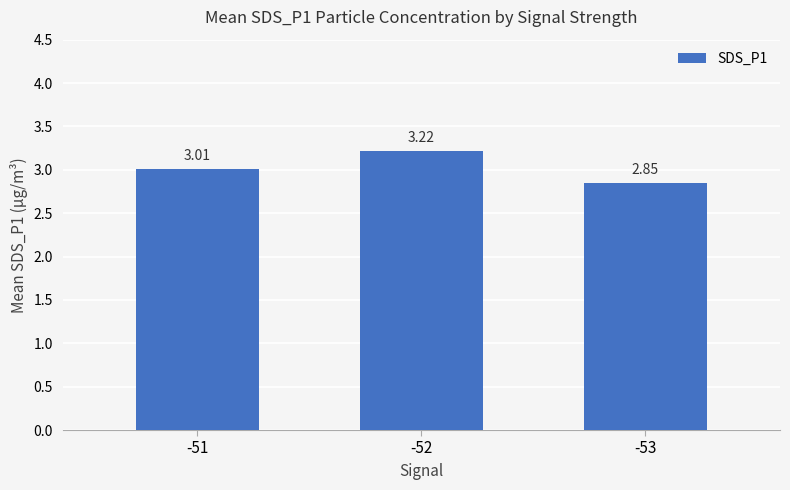

Where does the data first go above 3?

-51